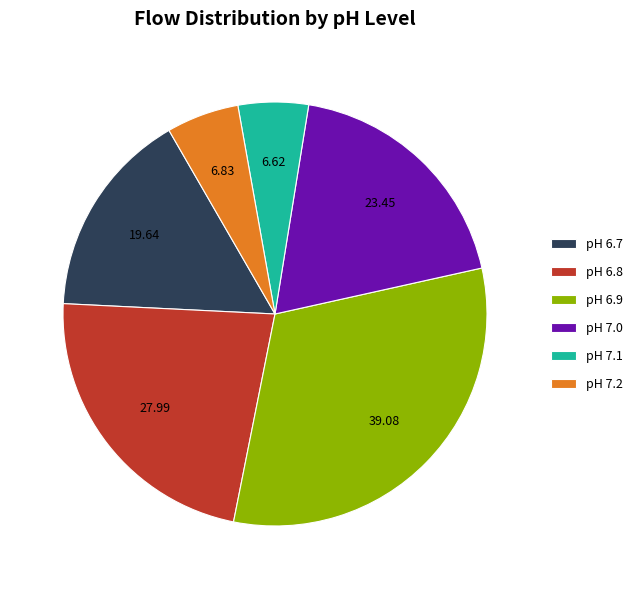

Is the sum of pH 7.1 and pH 7.0 greater than half?

No